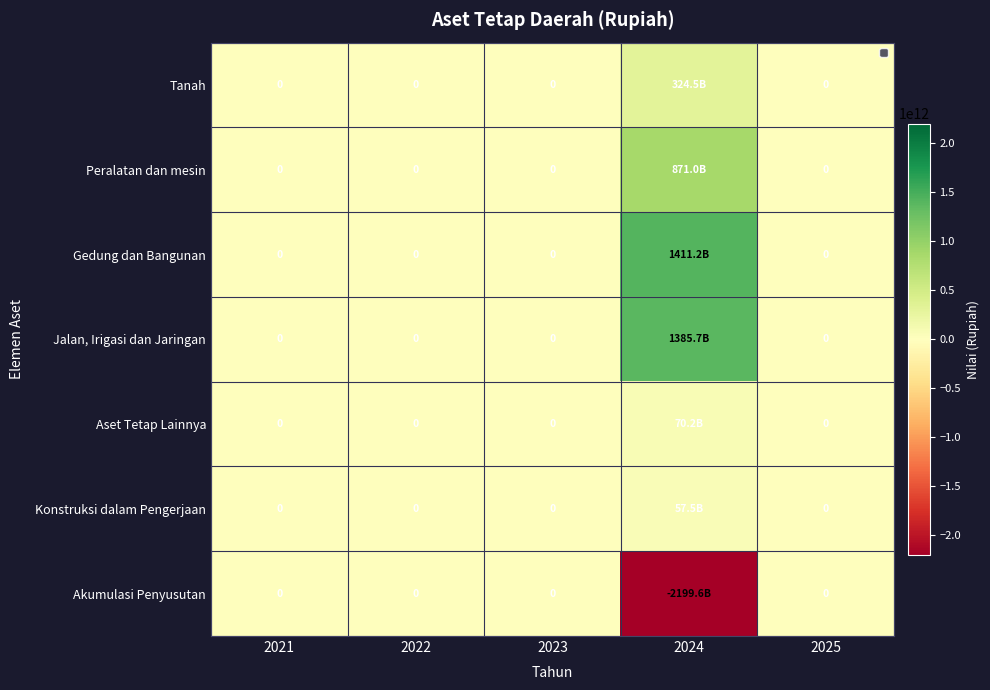

Which series changed the most between 2024 and 2025?

Akumulasi Penyusutan